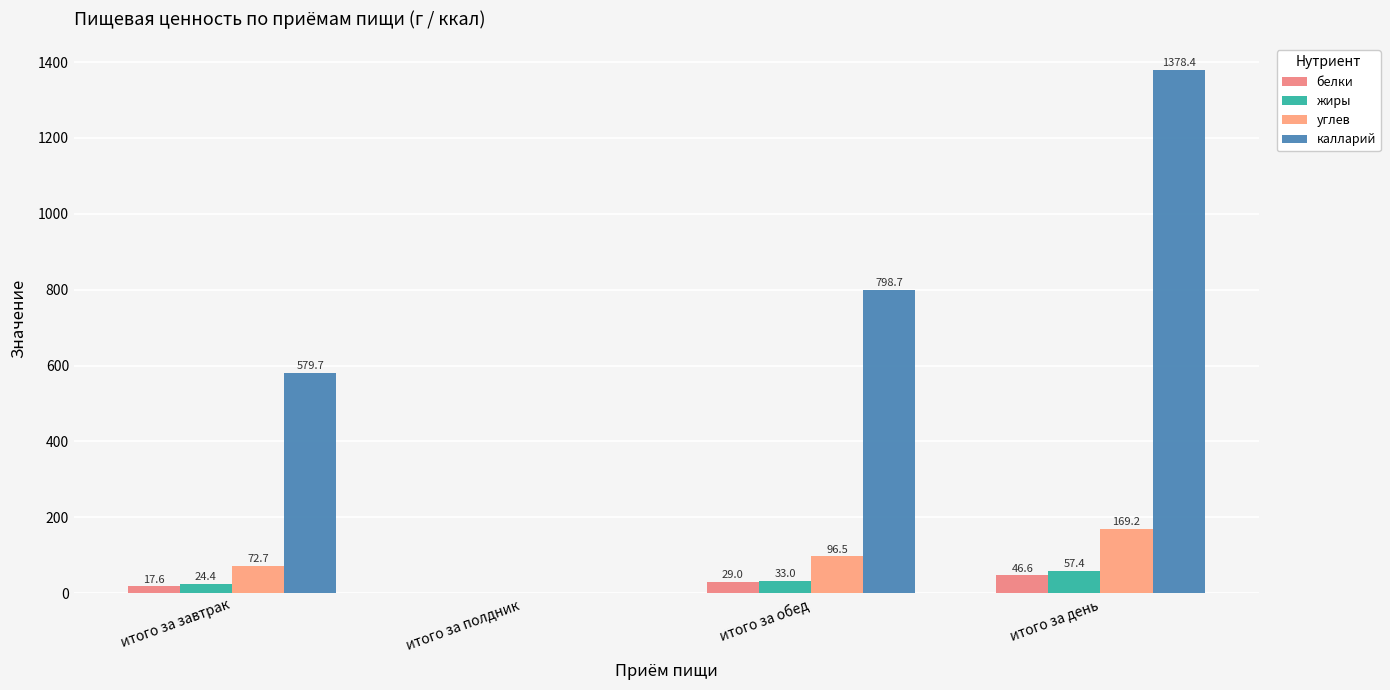

Does the chart contain stacked bars?

No